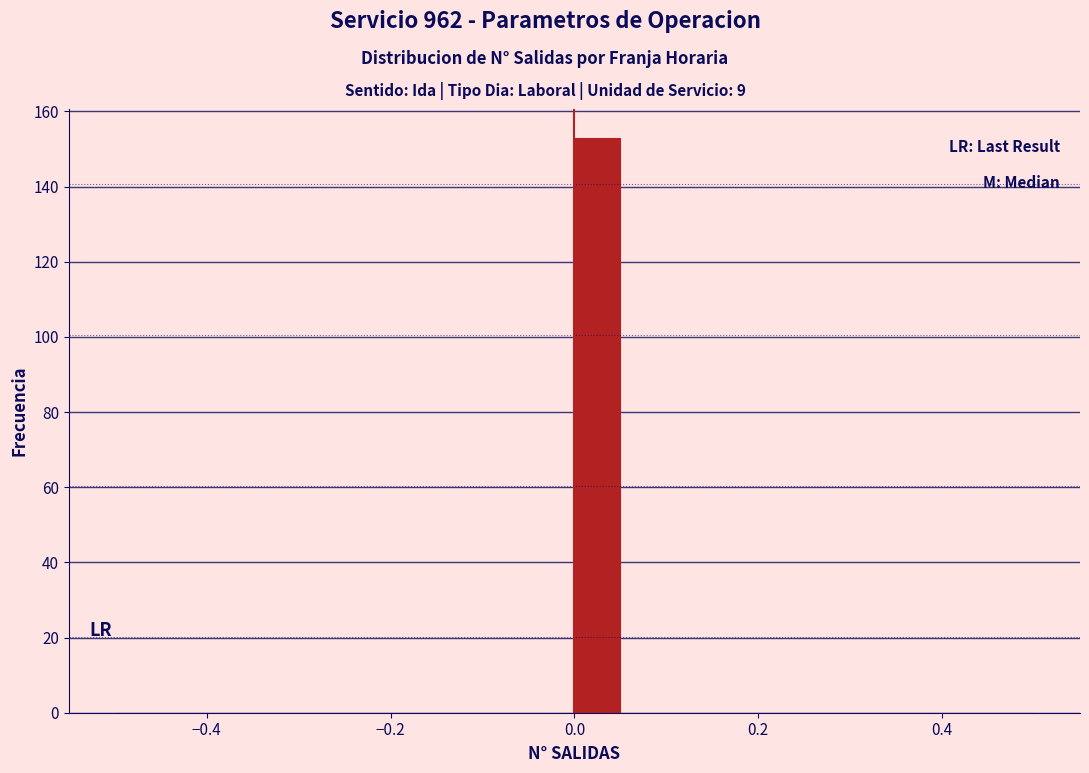

Around what value on the x-axis is the tallest bar? Give the approximate position of its centre, as read against the axis.

0.02